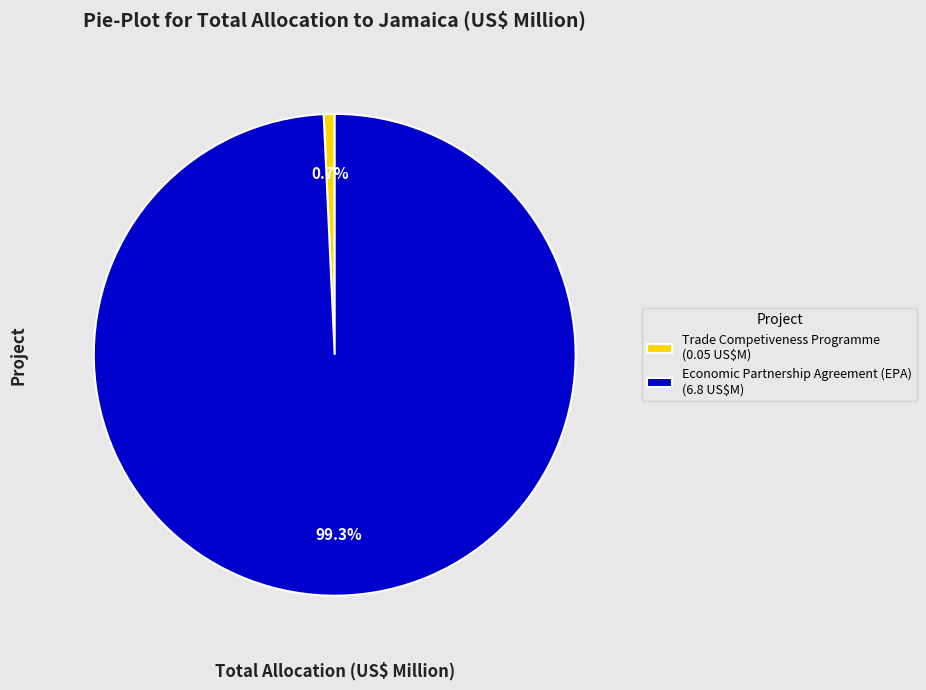

What percentage is the Trade Competiveness Programme slice, to the nearest percent?

1%